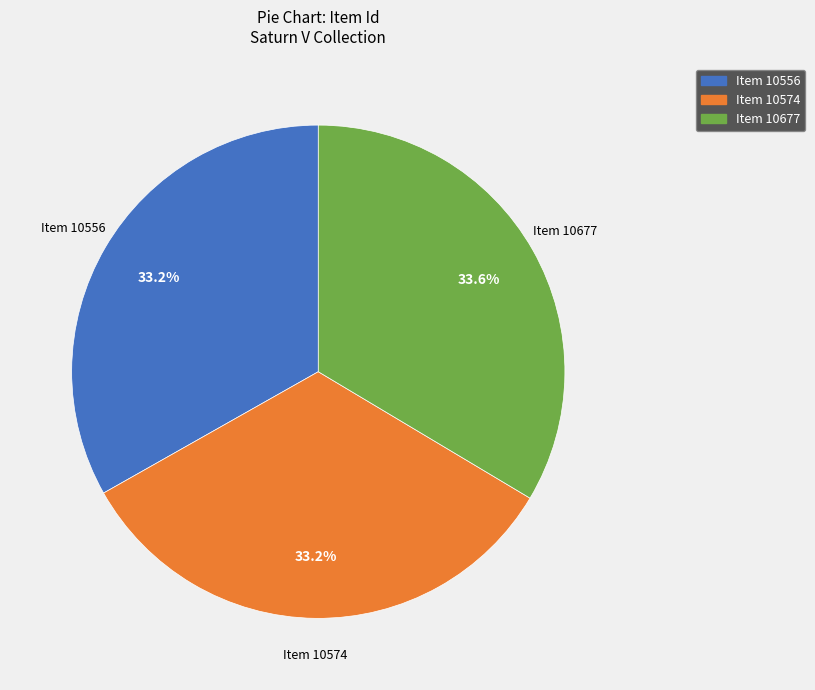

Is there a majority slice in this chart?

No